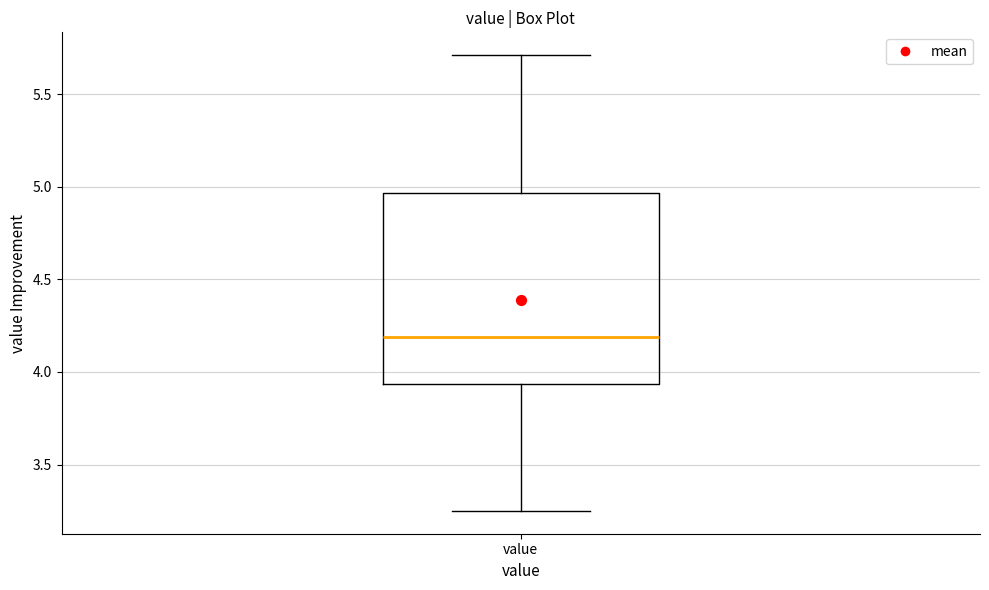

Where does the upper whisker of the box for value end on the y-axis? The values are not printed on the chart, so give them approximately, as read against the axis.

5.70